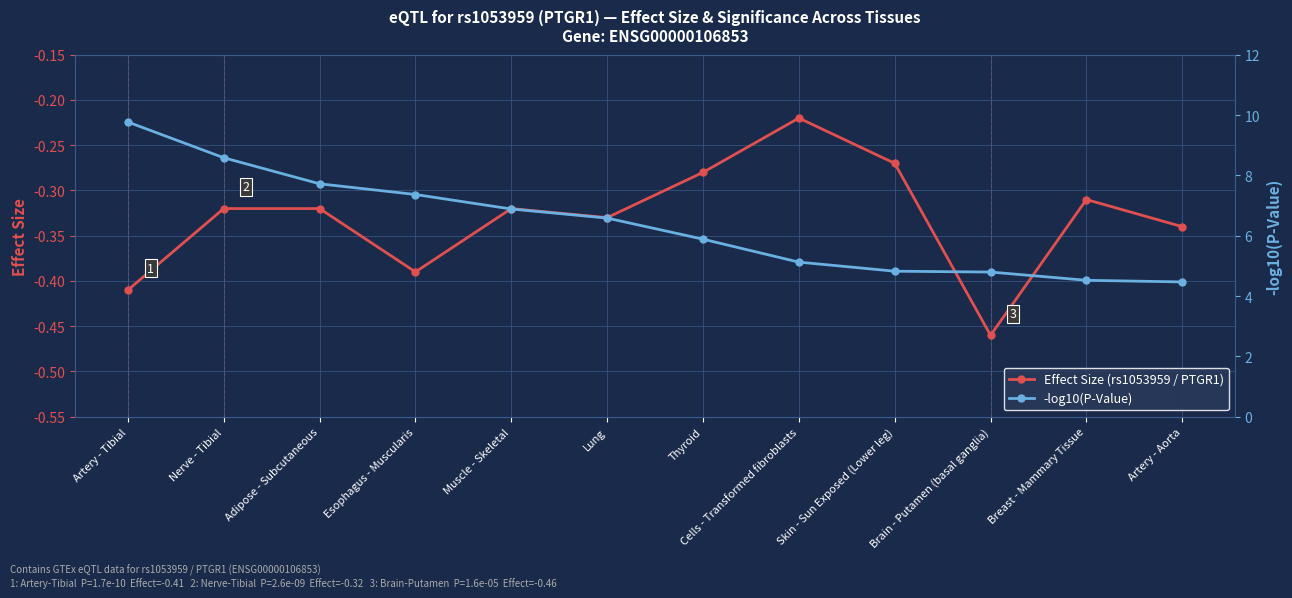

Where is the first local minimum for Effect Size (PTGR1 / rs1053959)?

Esophagus - Muscularis